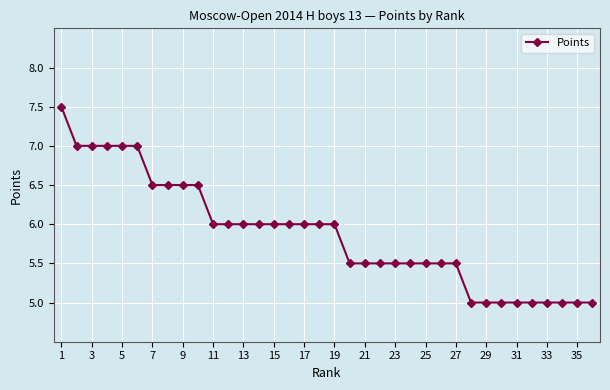

What is the average value?

5.9